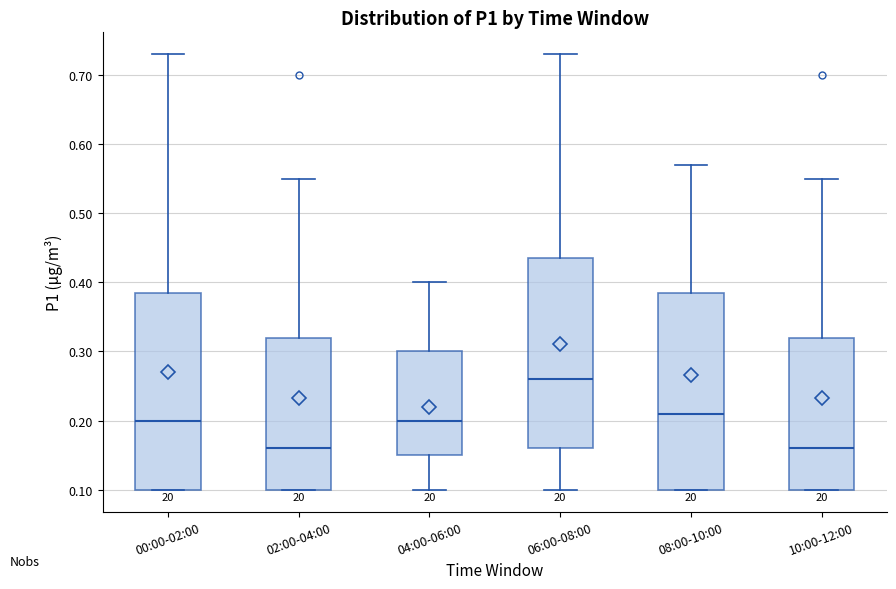

Reading left to right, transcribe this box plot: for each box, give where its median line is, the range the box spans, and where its two whiskers end, as read against the y-axis. The values are not printed on the chart, so give them approximately, as read against the axis.

00:00-02:00: median 0.20, box 0.10 to 0.39, whiskers 0.10 to 0.73
02:00-04:00: median 0.16, box 0.10 to 0.32, whiskers 0.10 to 0.55
04:00-06:00: median 0.20, box 0.15 to 0.30, whiskers 0.10 to 0.40
06:00-08:00: median 0.26, box 0.16 to 0.44, whiskers 0.10 to 0.73
08:00-10:00: median 0.21, box 0.10 to 0.39, whiskers 0.10 to 0.57
10:00-12:00: median 0.16, box 0.10 to 0.32, whiskers 0.10 to 0.55